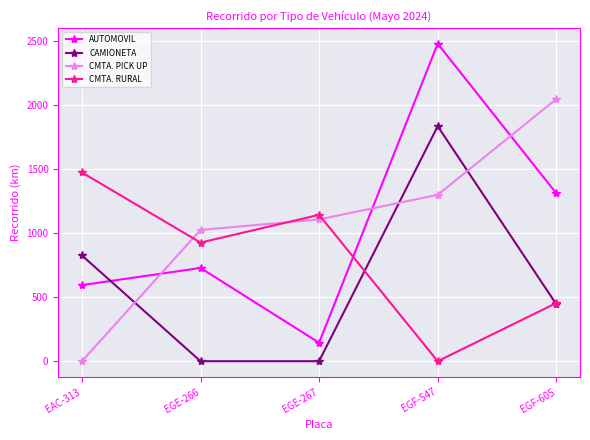

At how many categories does at least one series exceed 1809?

2